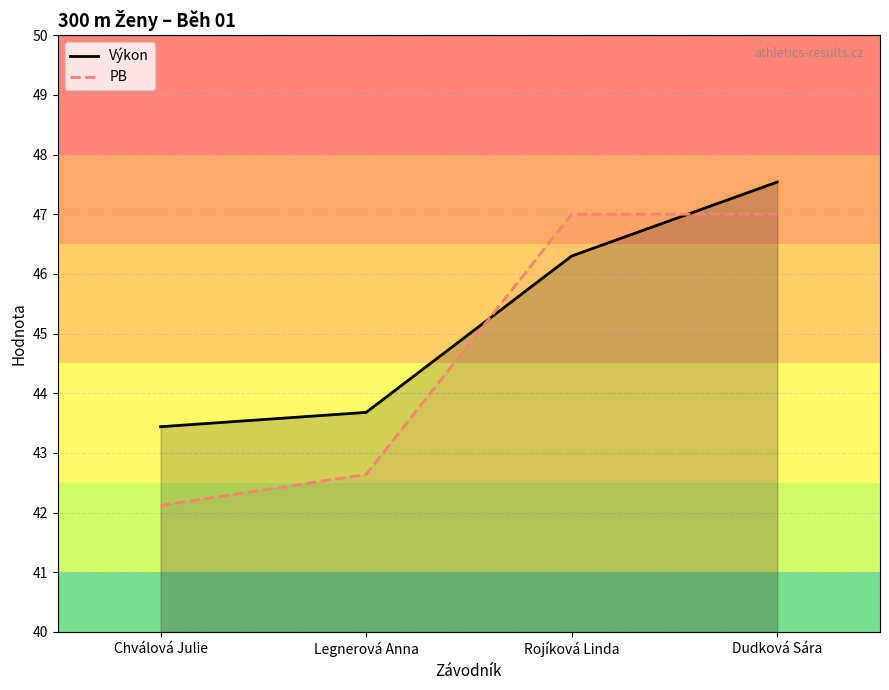

What position from the right is Dudková Sára?

1